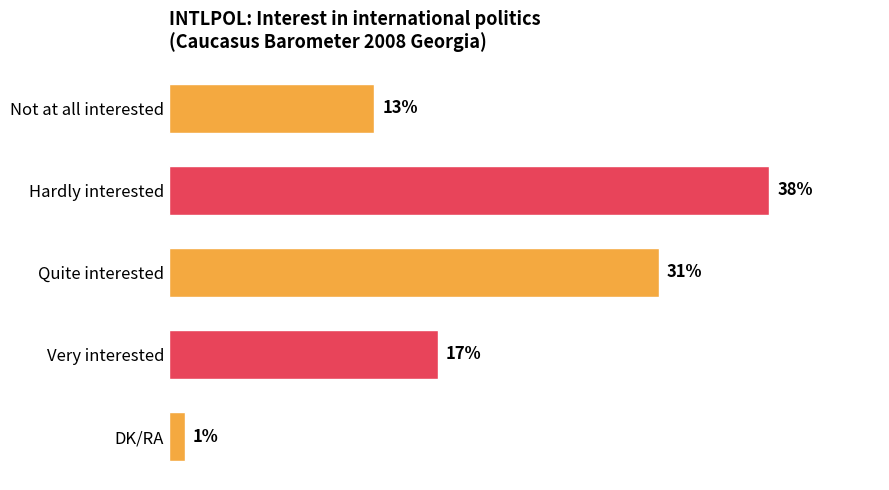

At which label is the value closest to 19?

Very interested